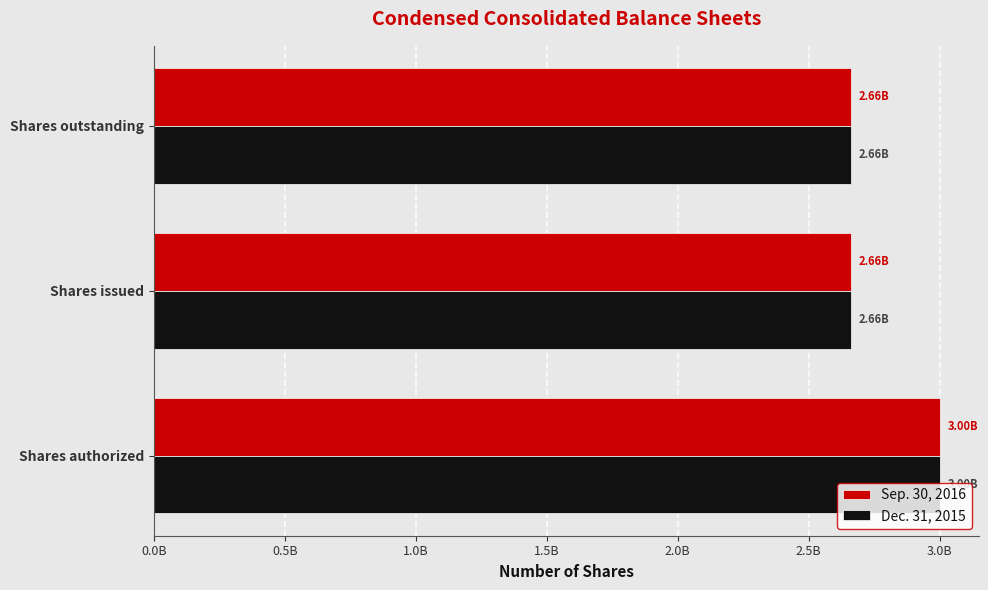

What are all the series names shown in the legend?

Sep. 30, 2016, Dec. 31, 2015